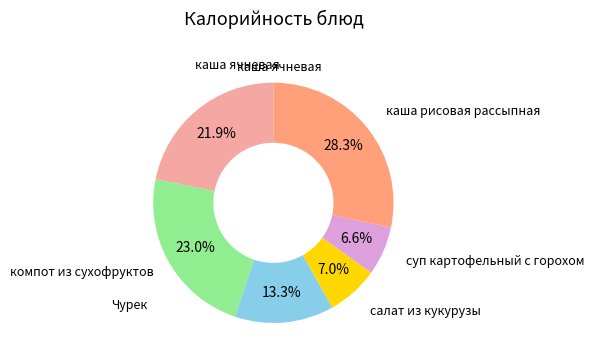

Is there any slice that represents more than half of the pie?

No